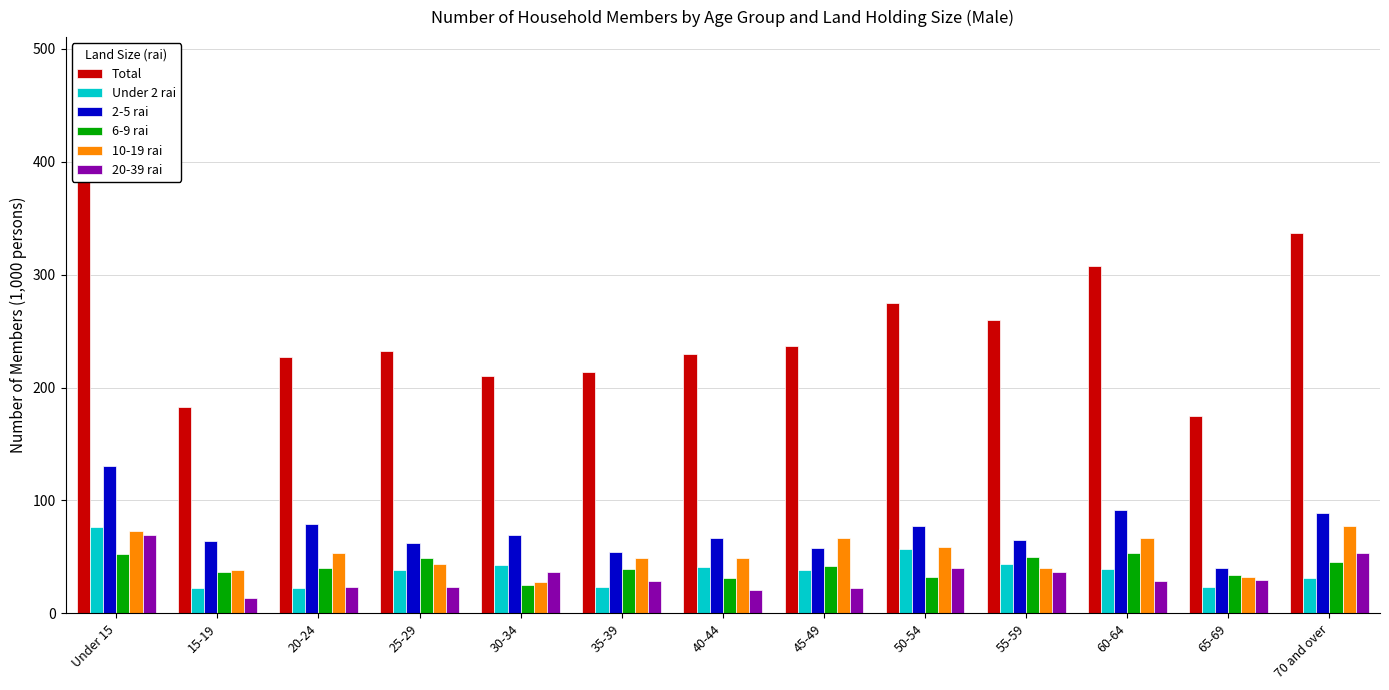

At which label does 20-39 rai first exceed 28?

Under 15